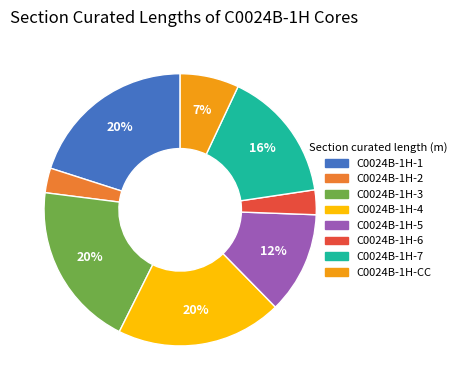

Does any single category account for the majority?

No